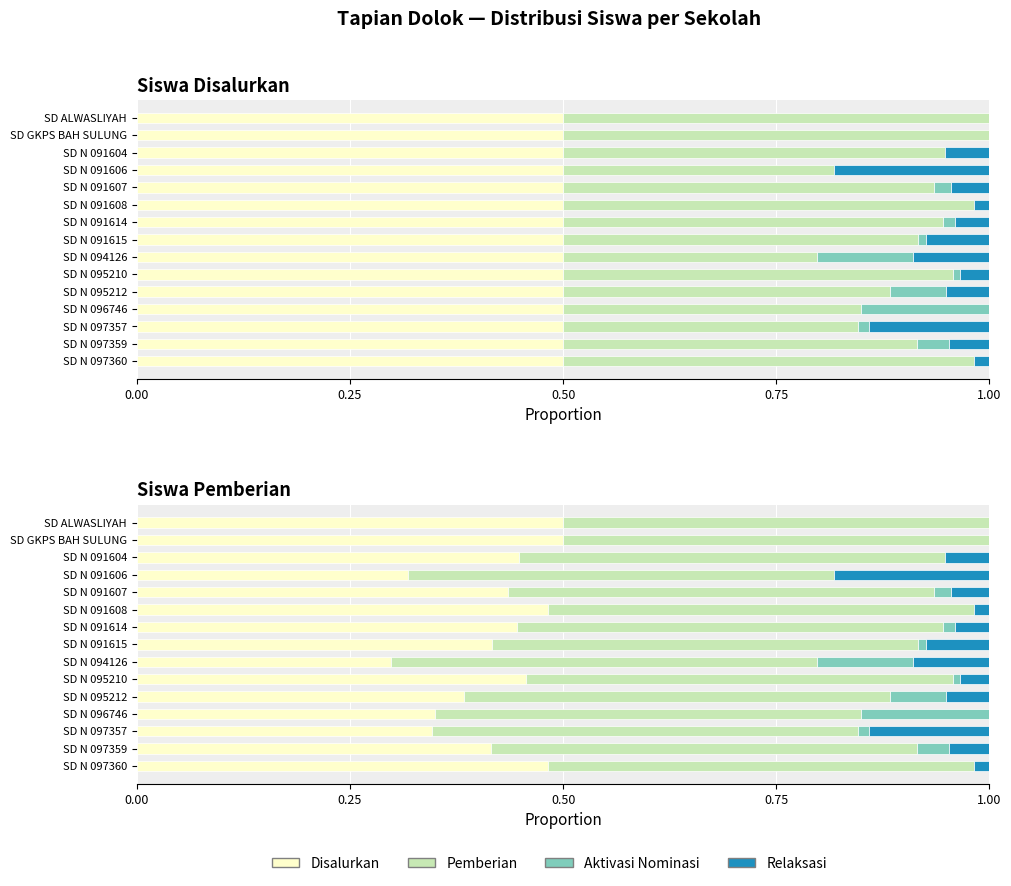

Is it true that Pemberian (Siswa) equals 0.3 at 9?

False